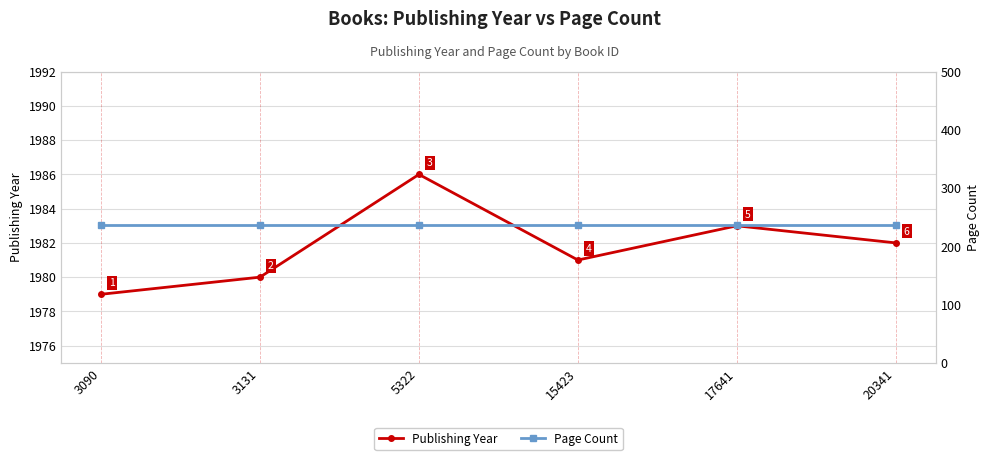

At which label is Page Count closest to 236?

3090